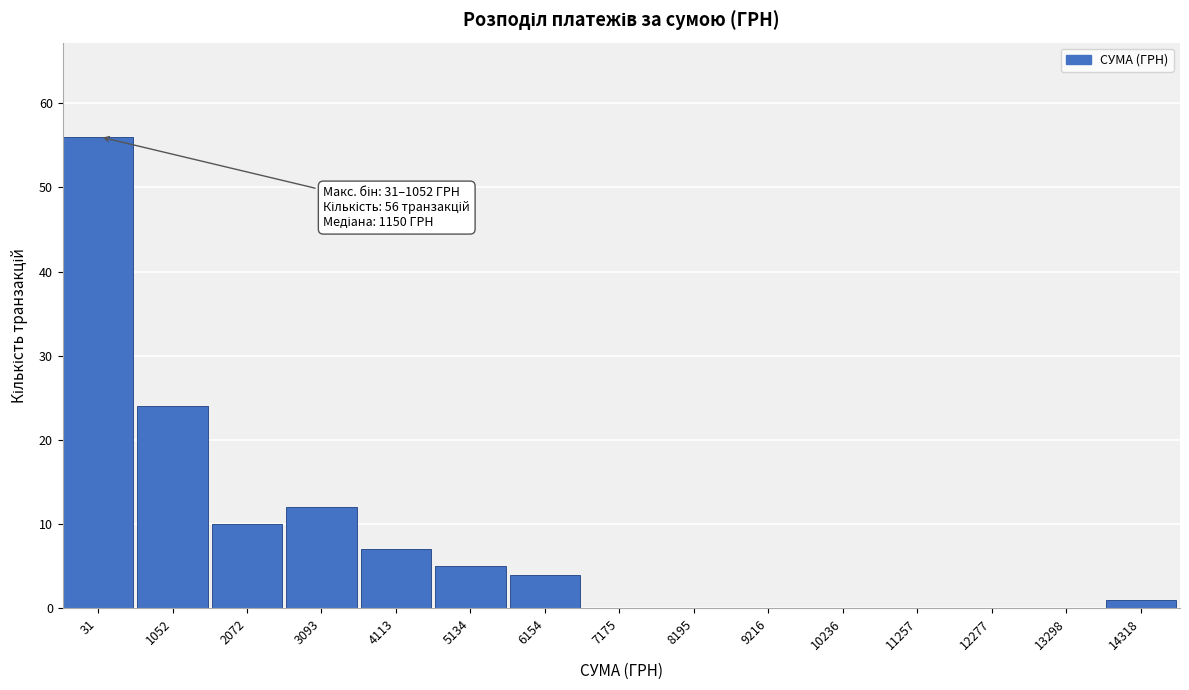

Reading left to right, what are all the values shown in this chart?

31=56	1052=24	2072=10	3093=12	4113=7	5134=5	6154=4	7175=0	8195=0	9216=0	10236=0	11257=0	12277=0	13298=0	14318=1